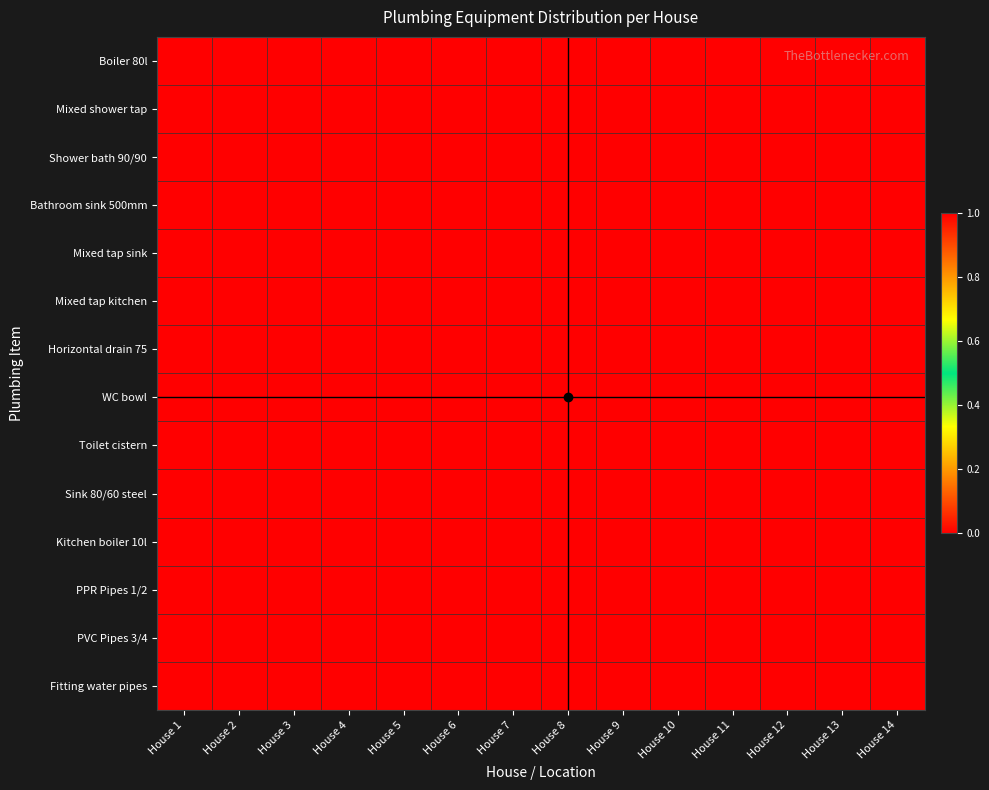

At how many categories does at least one series exceed 0?

14